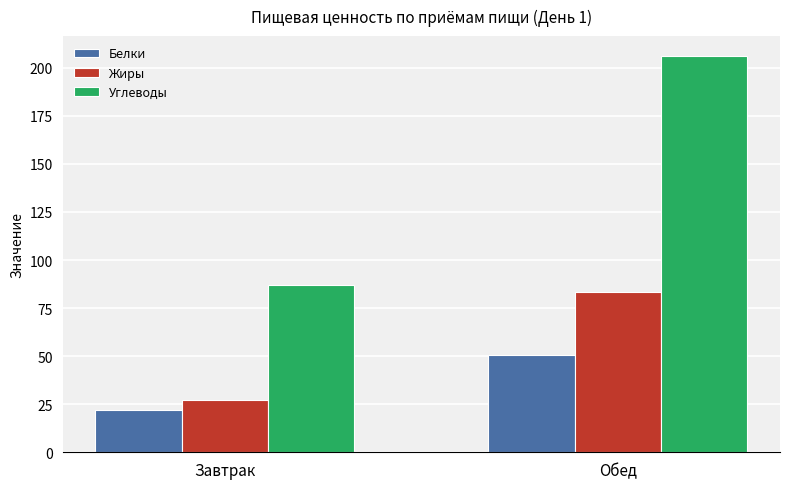

Which series has the largest total across all categories?

Углеводы